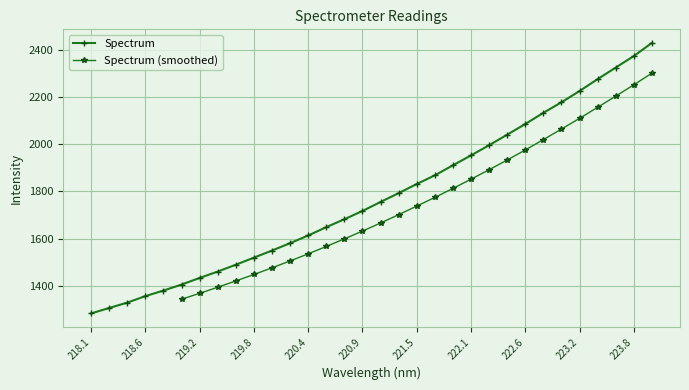

The Spectrum series shows 1953.0 at 222.1. True or false?

True